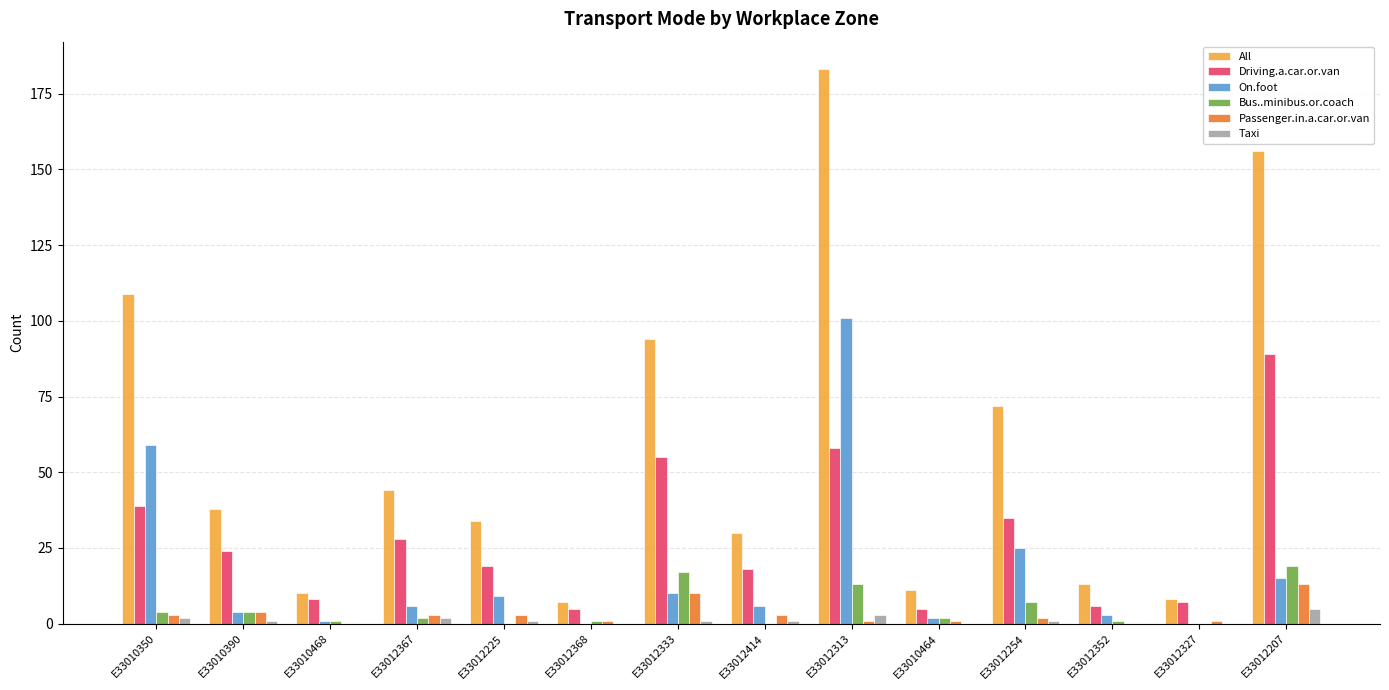

Is the value of Passenger.in.a.car.or.van at E33012327 greater than the value of All at E33012225?

No